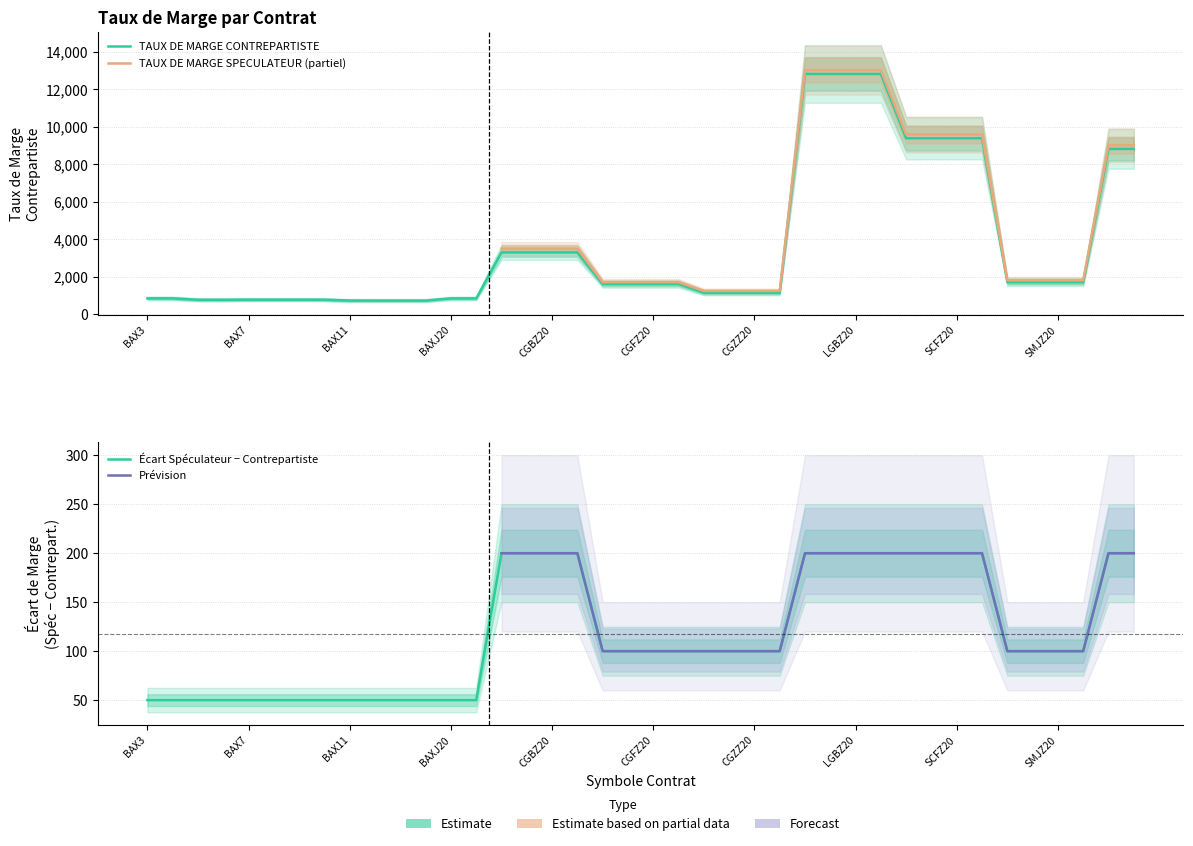

The value at LGBM20 is 12818. True or false?

True